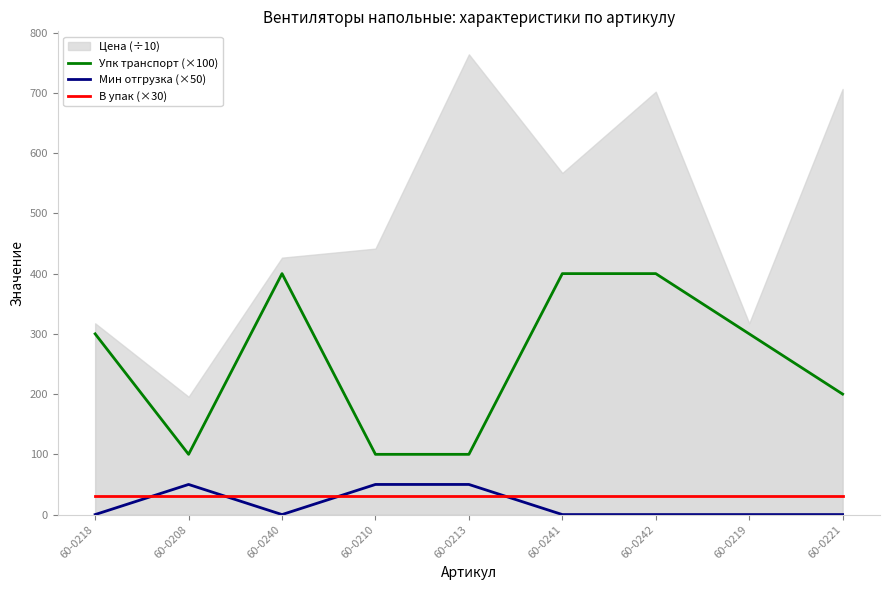

True or false: Упк транспорт (×100) and Мин отгрузка (×50) cross at least once.

False